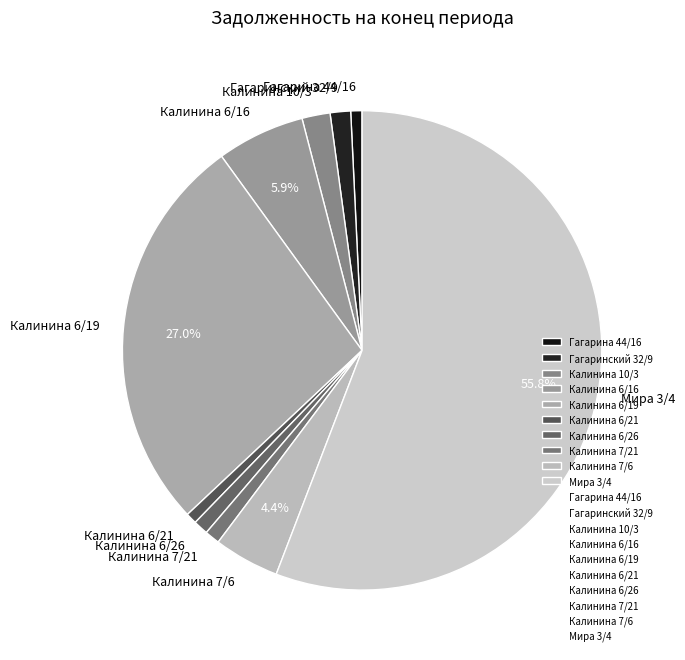

Which category has the biggest portion of the pie?

Мира 3/4